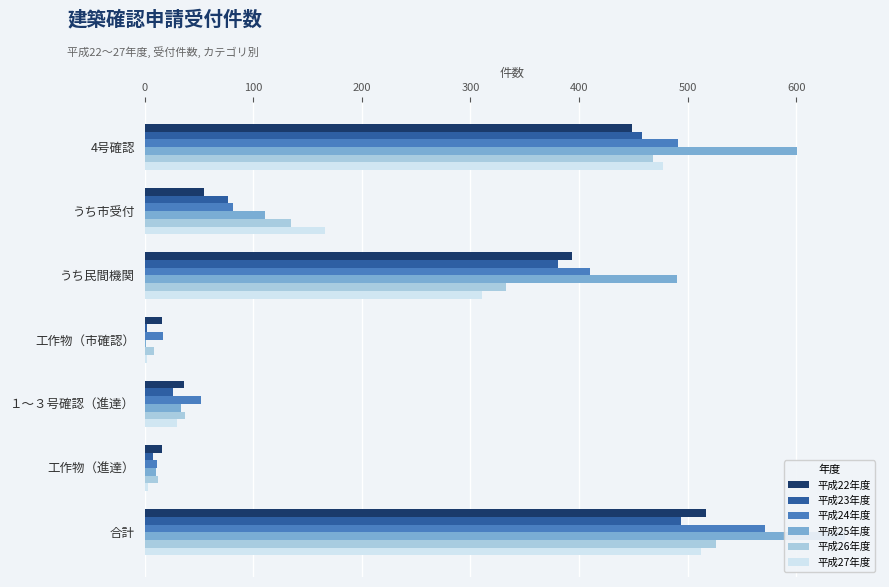

Which series changed the most between うち民間機関 and 工作物（市確認）?

平成25年度